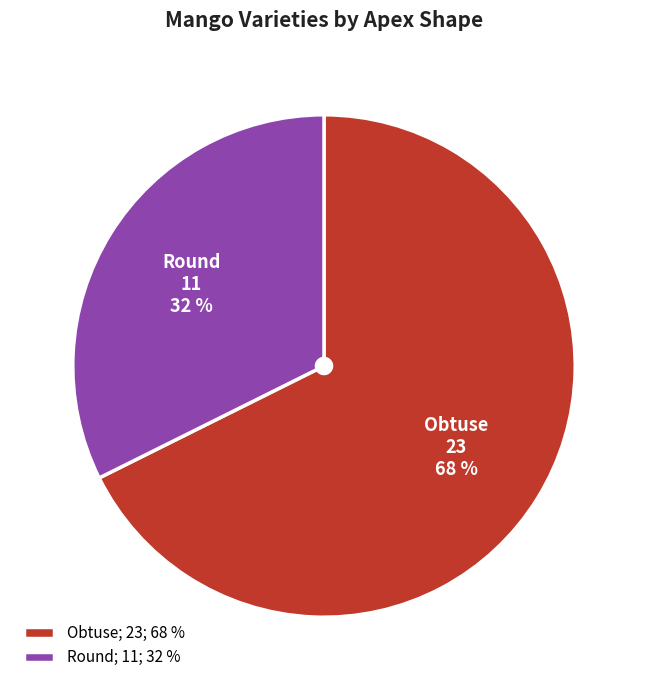

To the nearest percent, what percentage of the pie is Round?

32%